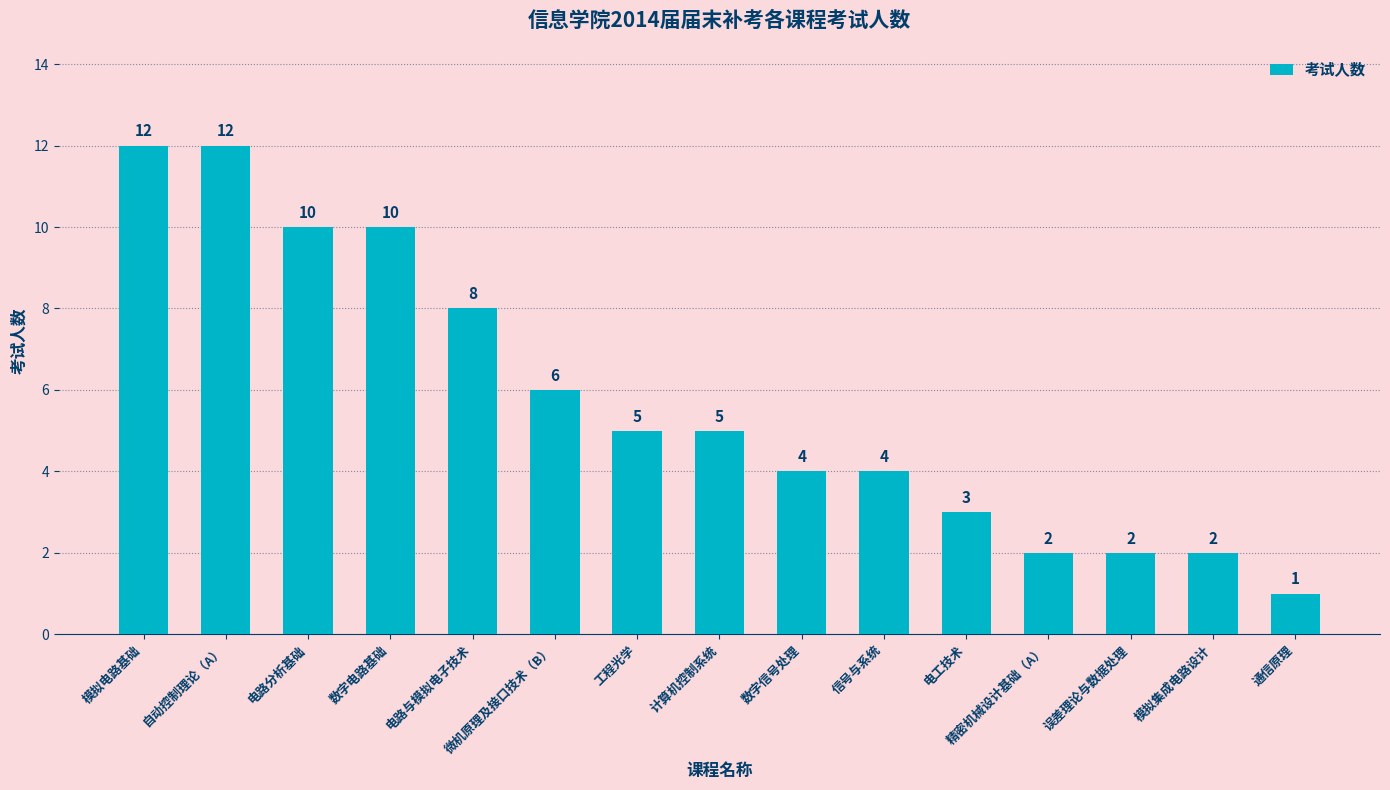

What is the value of the 7th bar from the left?

5